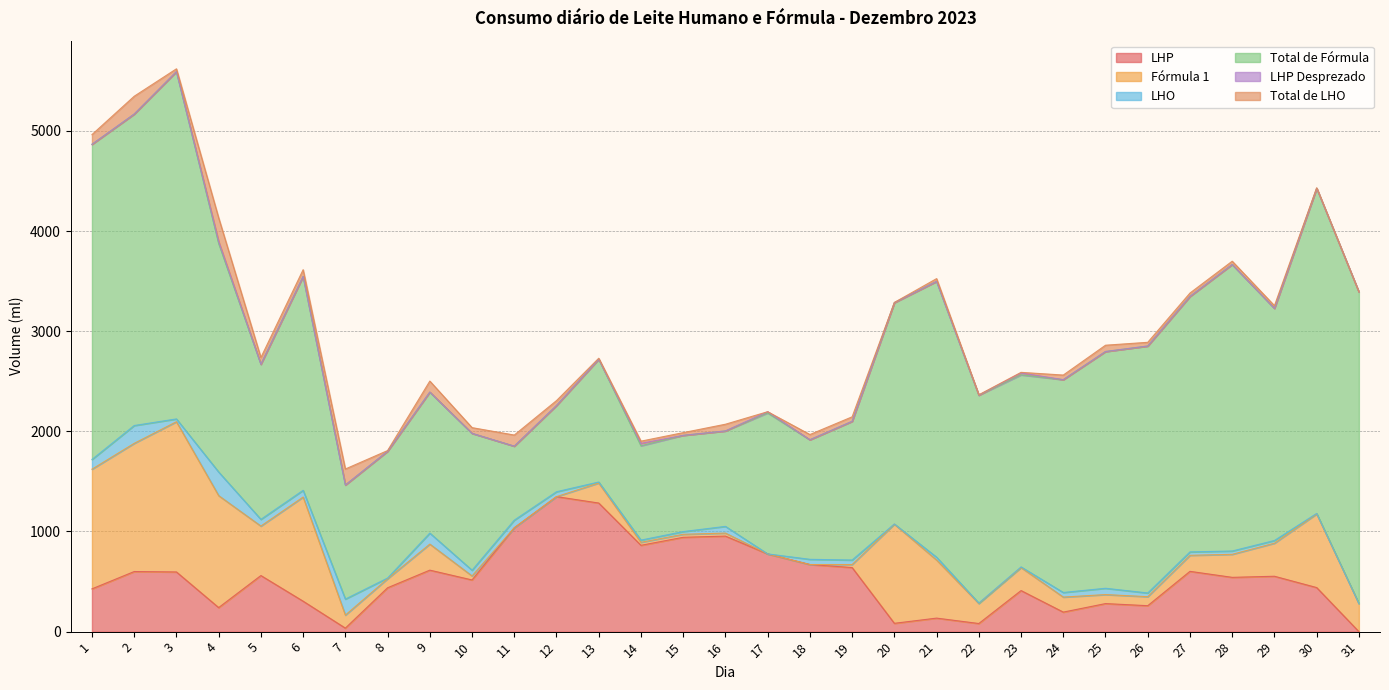

At which label does Total de Fórmula reach its peak?

3